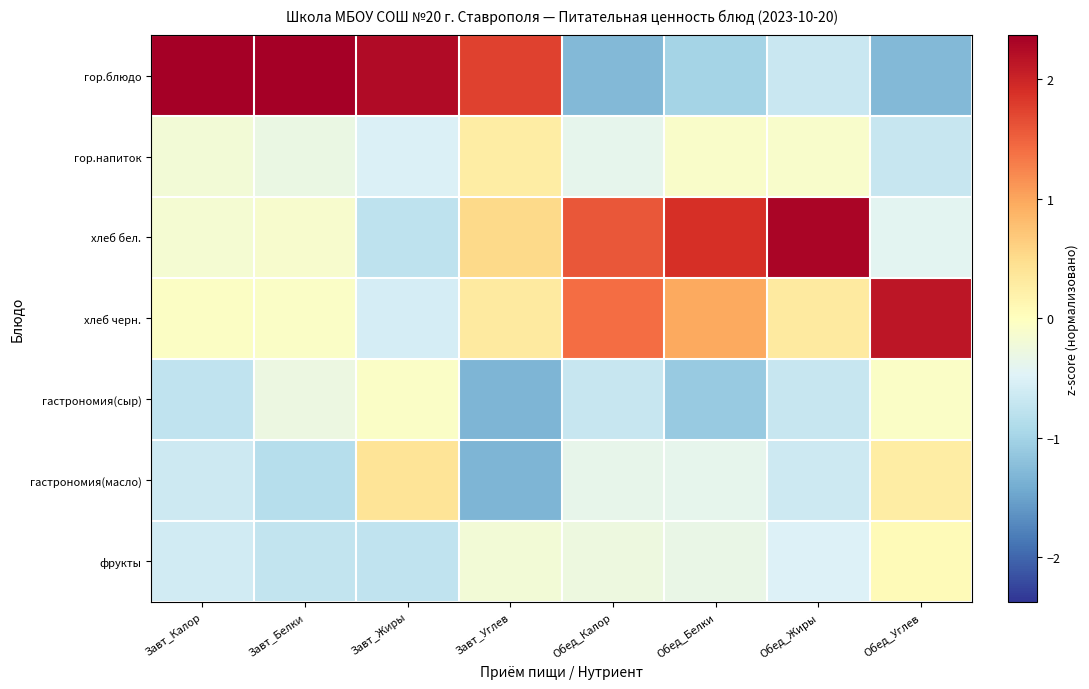

How many distinct data groups are displayed?

7